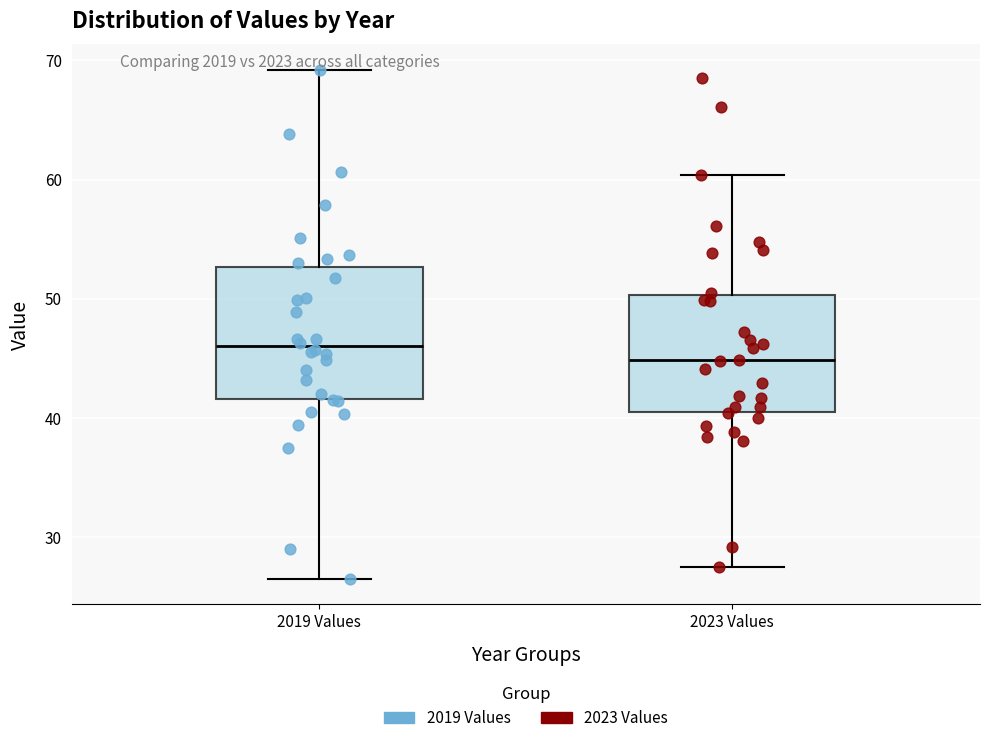

Which box is the tallest, from its lower edge to its upper edge?

2019 Values